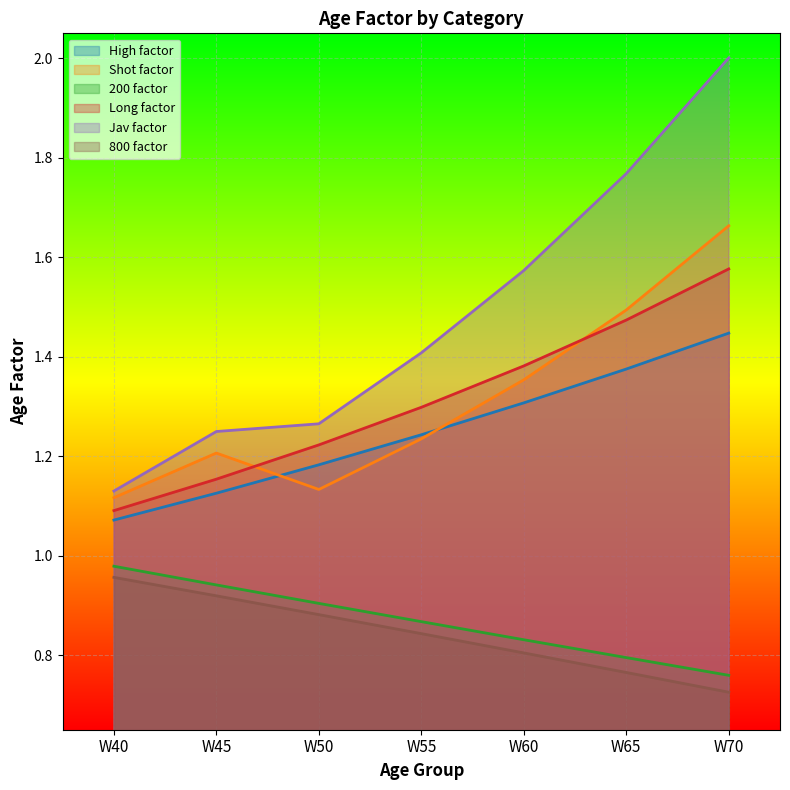

What is the value of the High factor point at the 6th from the left?

1.4